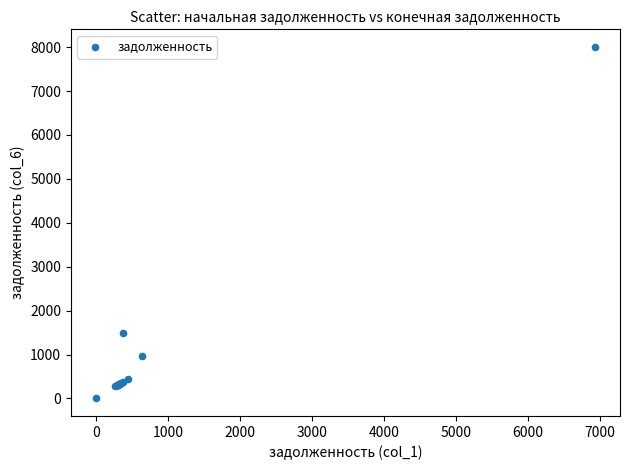

What Y value in the scatter plot is closest to 4002?

1483.9